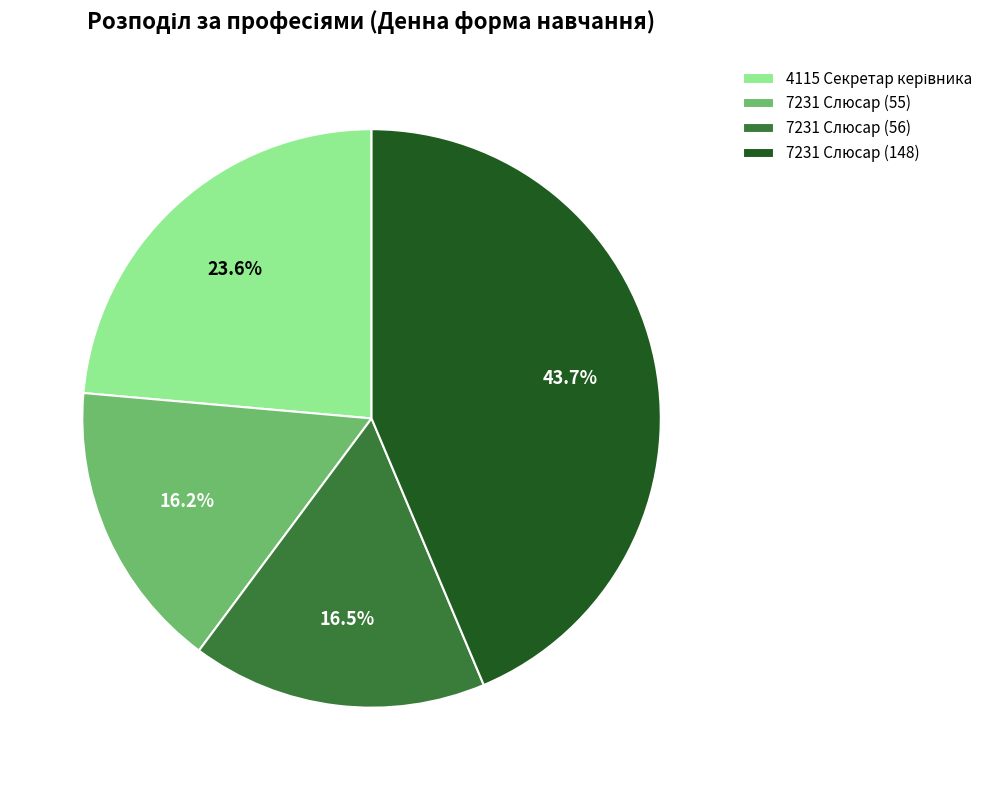

True or false: 7231 Слюсар (148) accounts for 29% of the total.

False